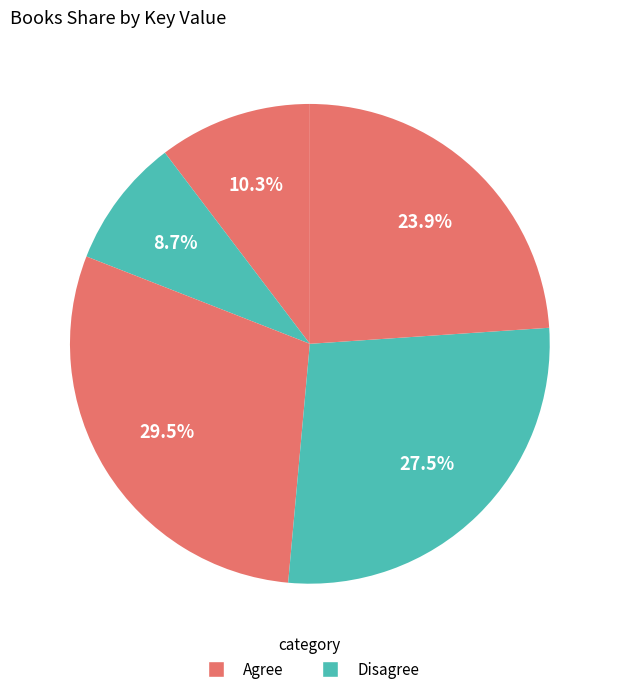

Count the number of slices in the pie.

5